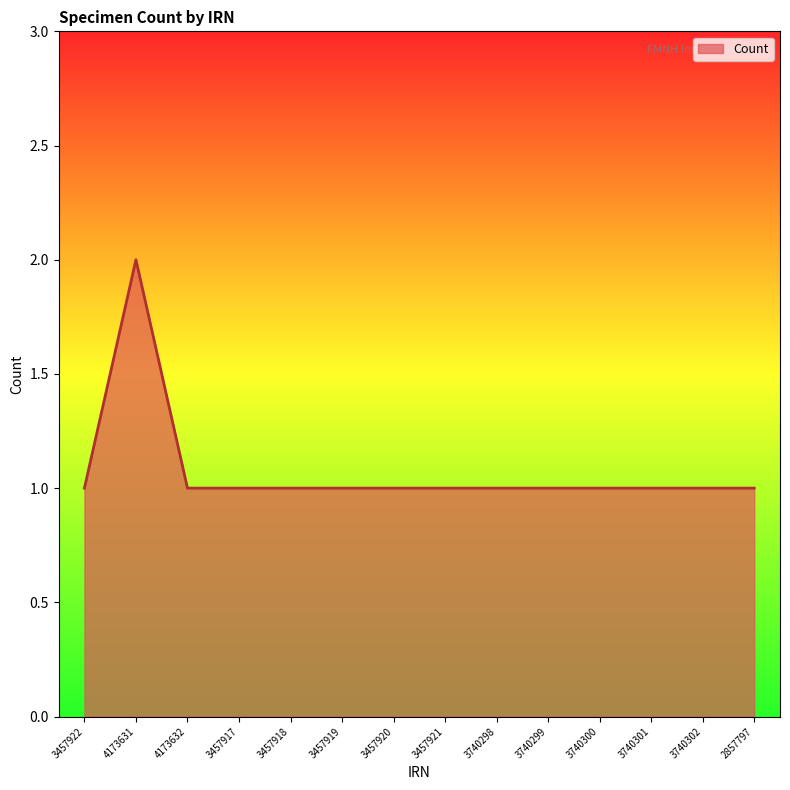

What is the maximum value shown in the chart?

2